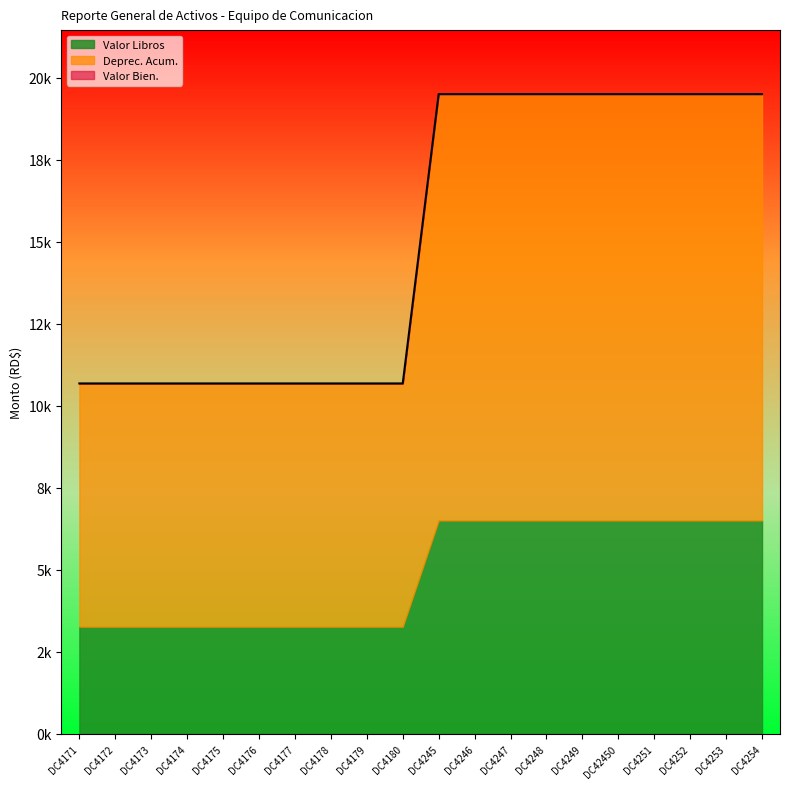

True or false: Valor Libros and Deprec. Acum. cross at least once.

False